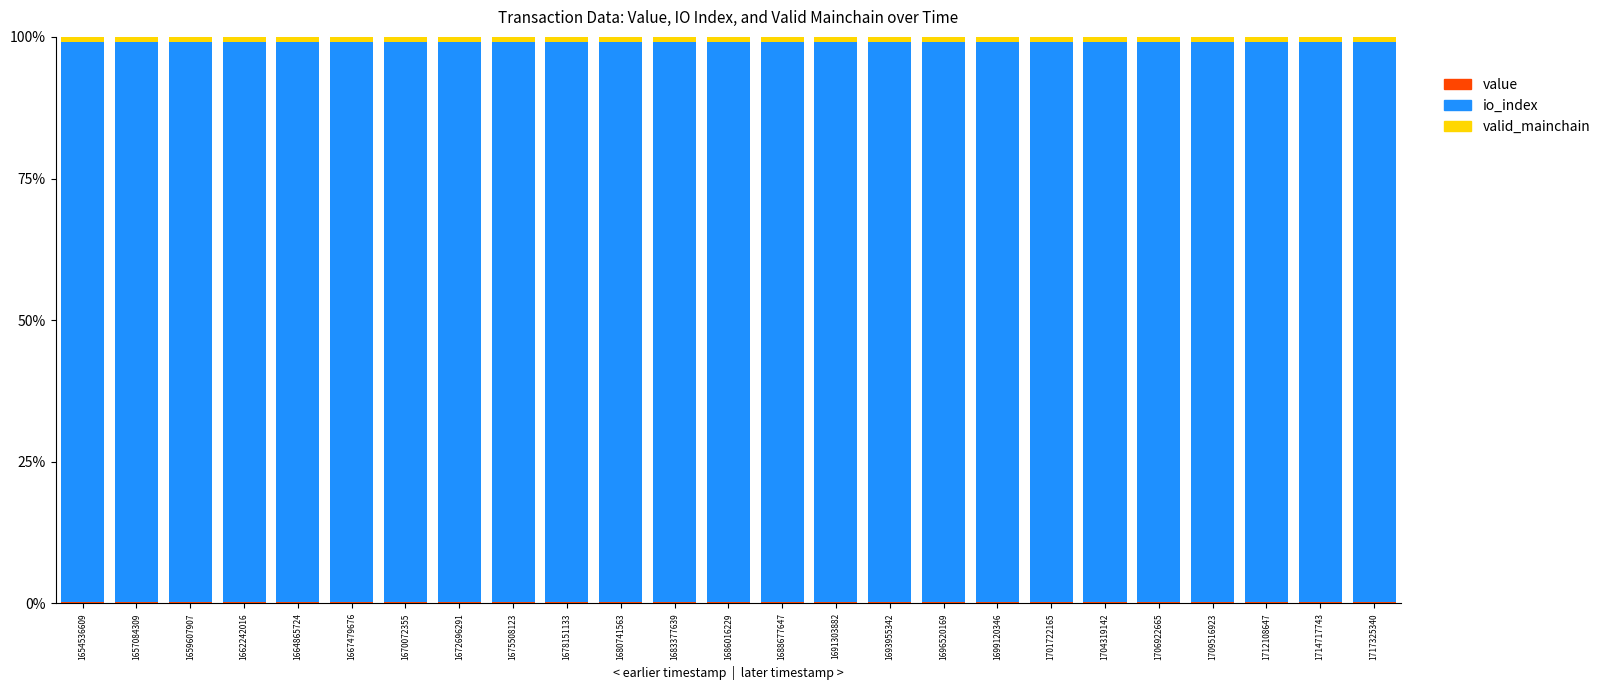

What is the approximate value of io_index at 1686016229?

99.0